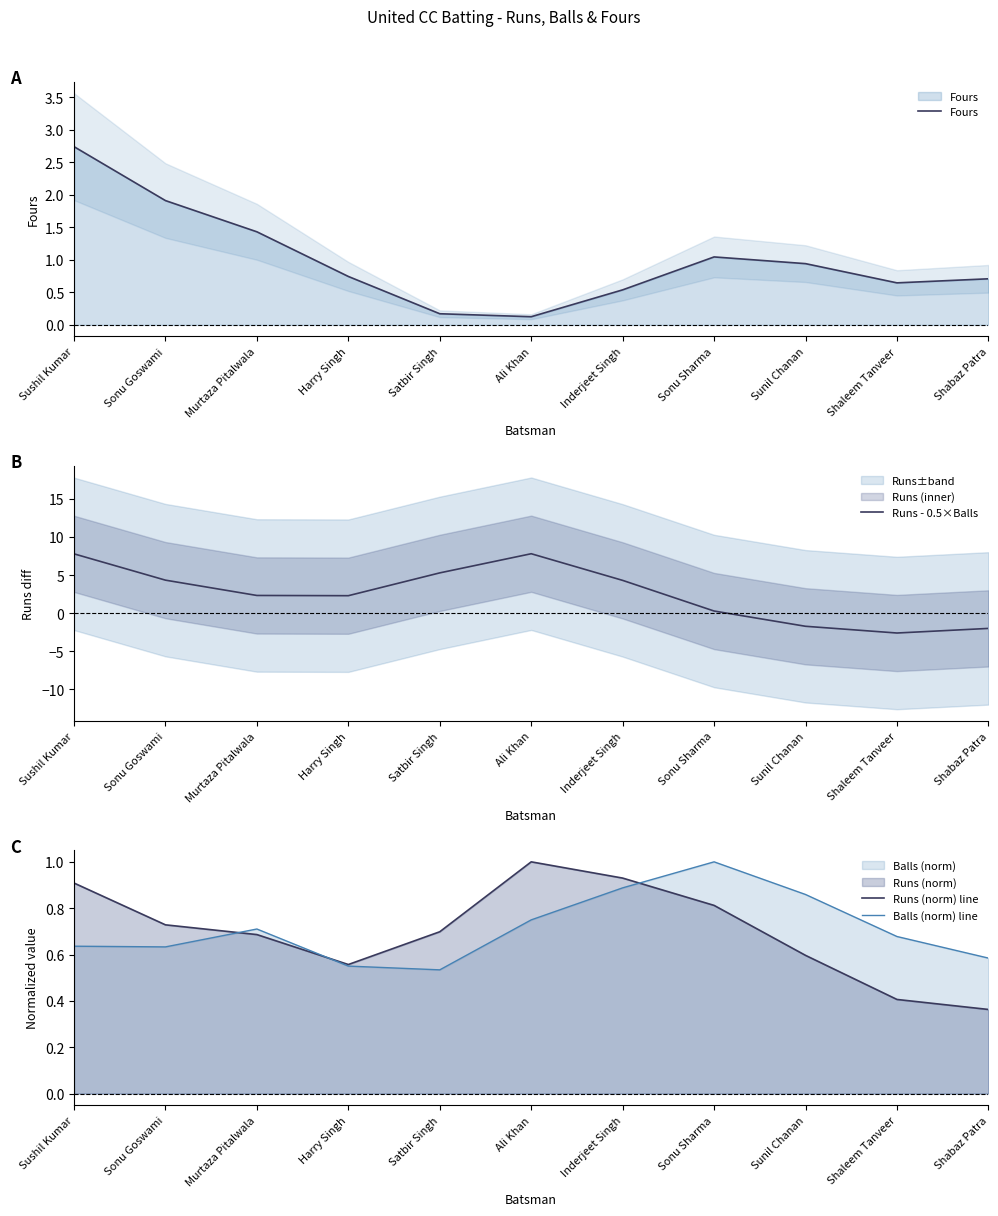

What is the minimum value for Fours?

0.1